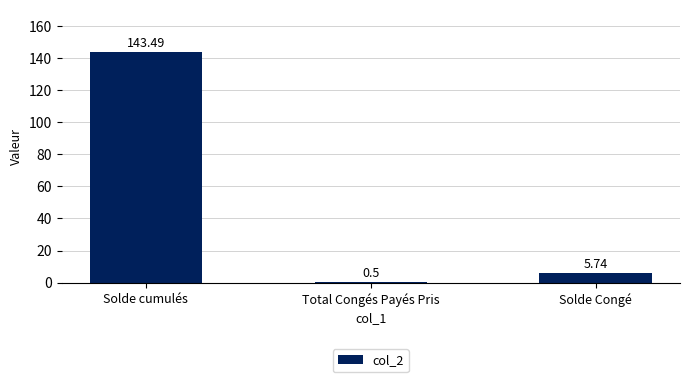

Which has a higher value, Solde Congé or Solde cumulés?

Solde cumulés